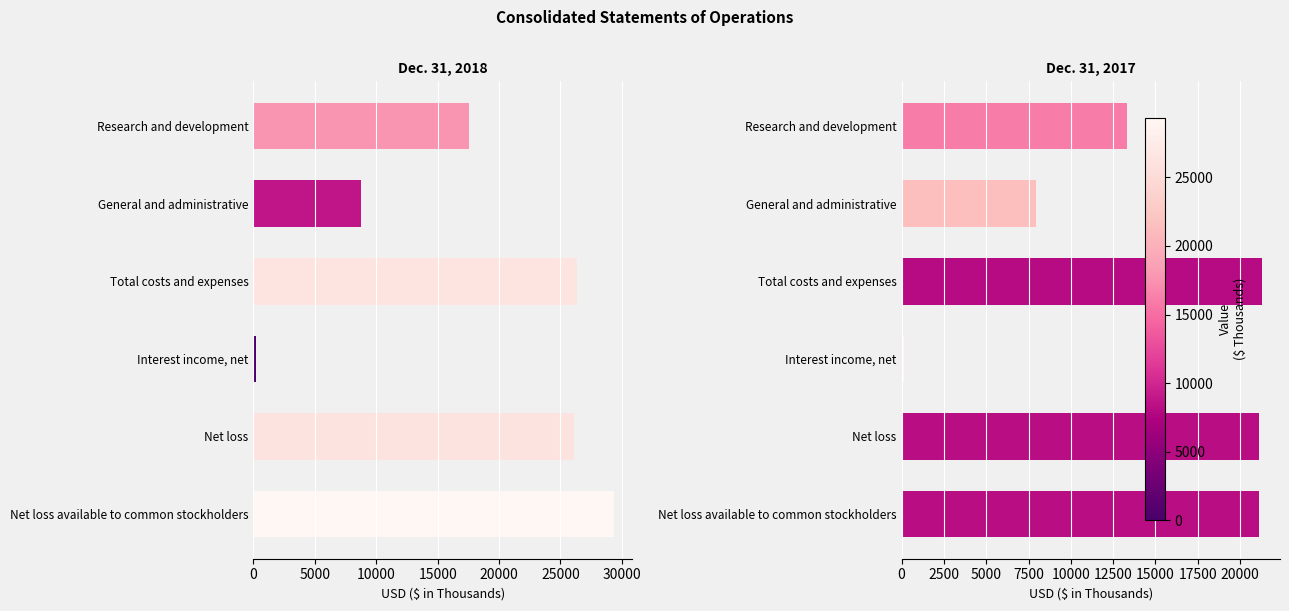

What is the greatest value displayed?

29355